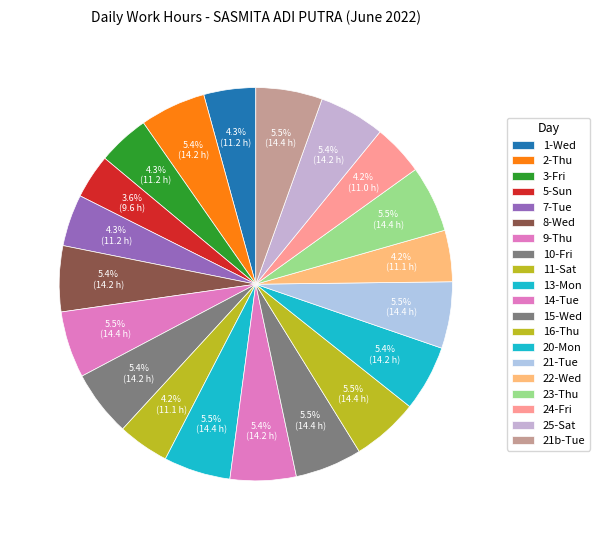

To the nearest percent, what is the average slice percentage?

5%